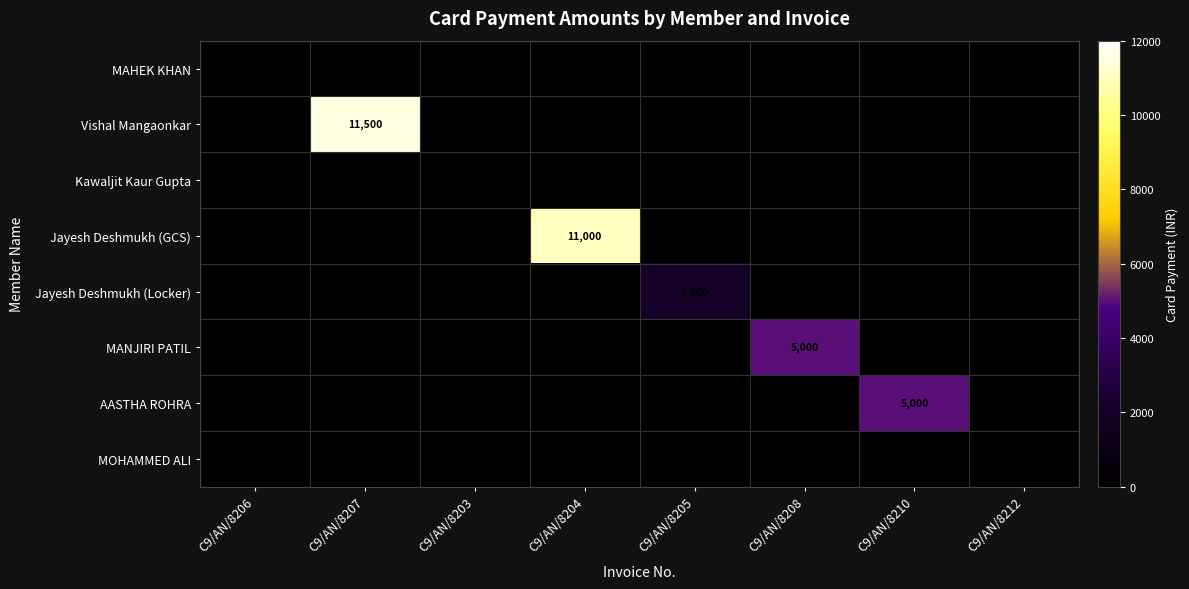

Is the value of Vishal Mangaonkar at C9/AN/8207 greater than the value of AASTHA ROHRA at C9/AN/8210?

Yes